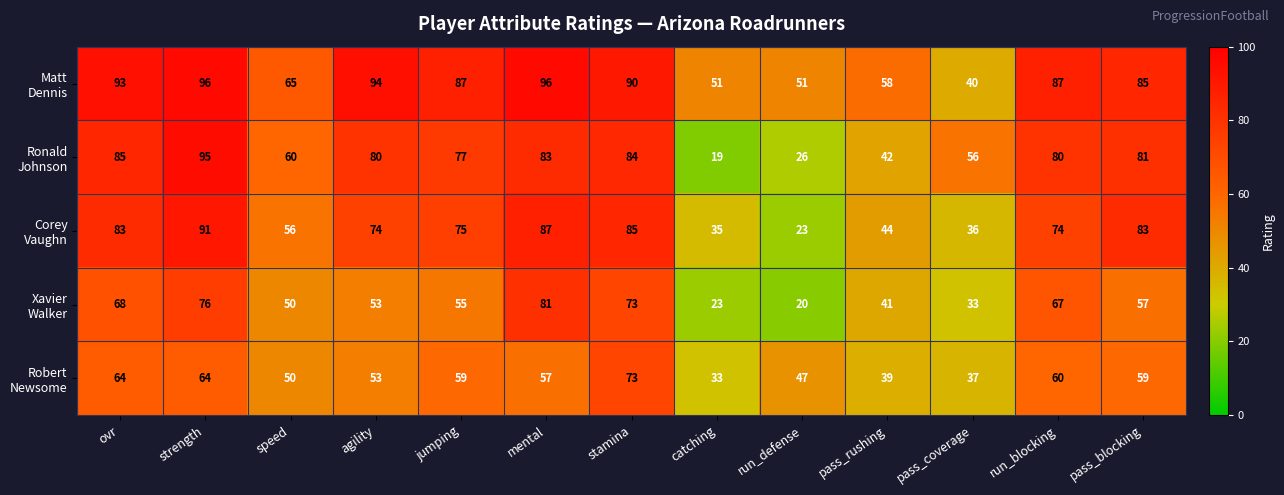

At how many categories does at least one series exceed 86?

7